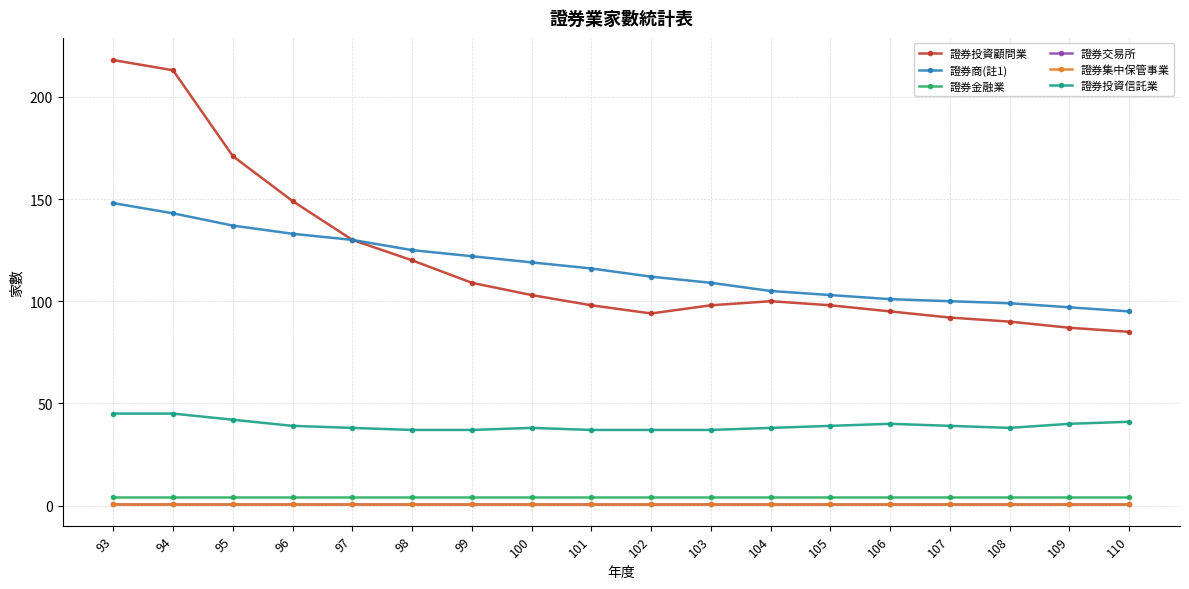

Reading left to right, list all the values displayed in this chart.

證券投資顧問業: 218	213	171	149	130	120	109	103	98	94	98	100	98	95	92	90	87	85
證券商(註1): 148	143	137	133	130	125	122	119	116	112	109	105	103	101	100	99	97	95
證券金融業: 4	4	4	4	4	4	4	4	4	4	4	4	4	4	4	4	4	4
證券交易所: 1	1	1	1	1	1	1	1	1	1	1	1	1	1	1	1	1	1
證券集中保管事業: 1	1	1	1	1	1	1	1	1	1	1	1	1	1	1	1	1	1
證券投資信託業: 45	45	42	39	38	37	37	38	37	37	37	38	39	40	39	38	40	41